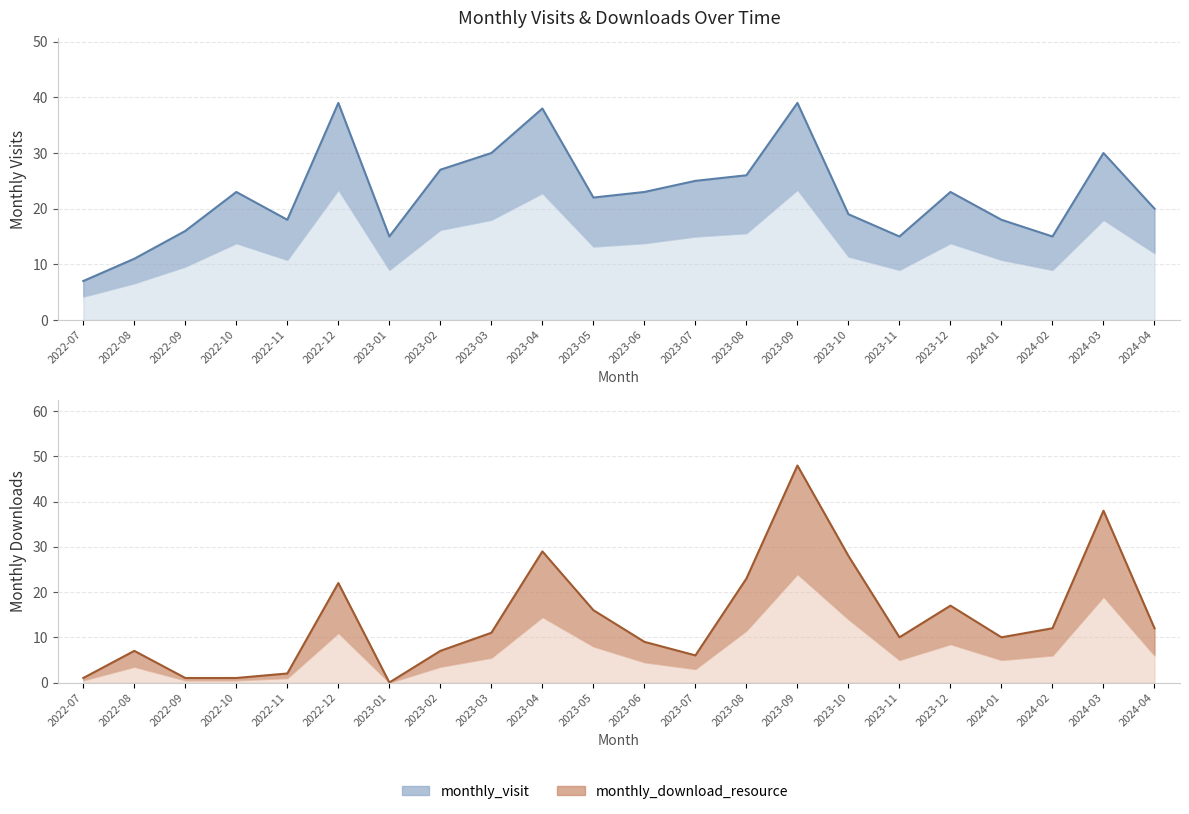

True or false: monthly_download_resource has a value of 6 at 2023-07.

True